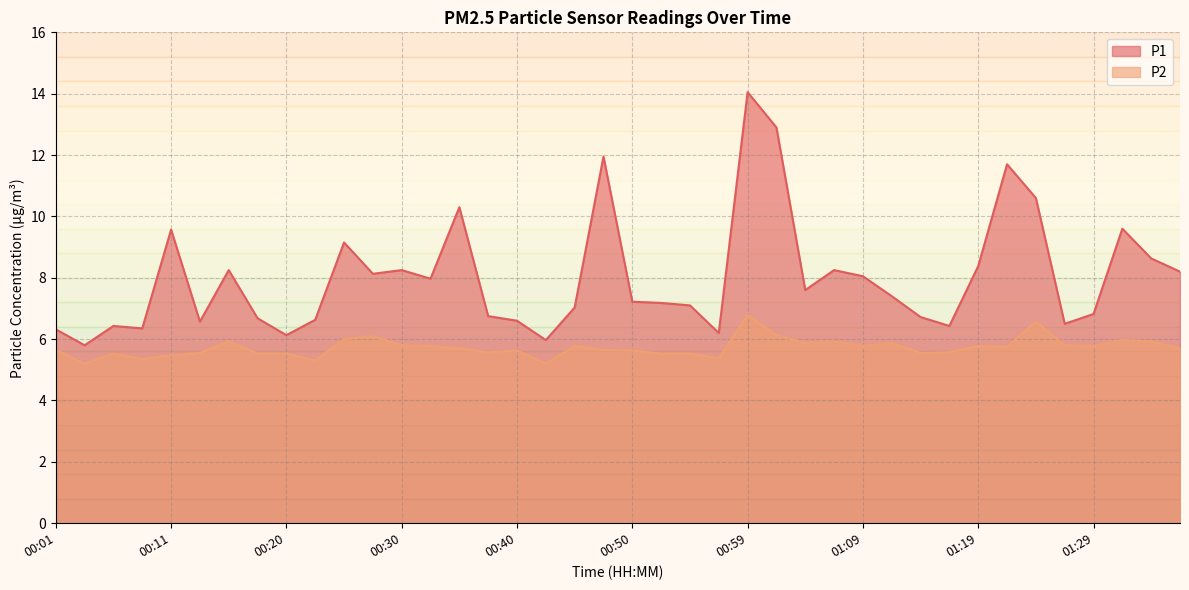

What is the label of the 34th point from the left?

01:22